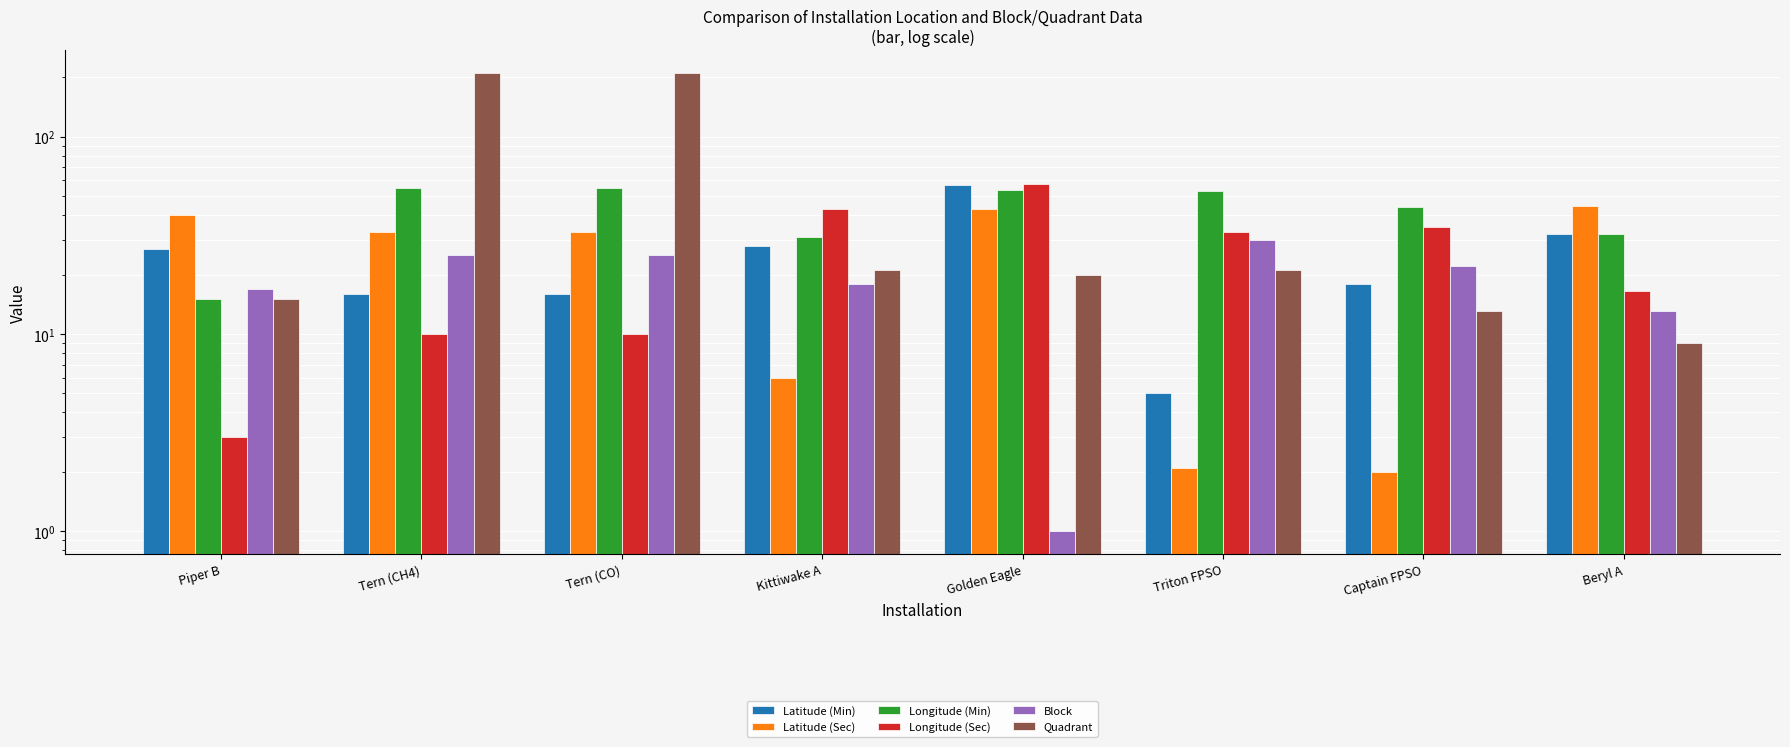

How many values in the Latitude (Sec) series exceed 33?

3